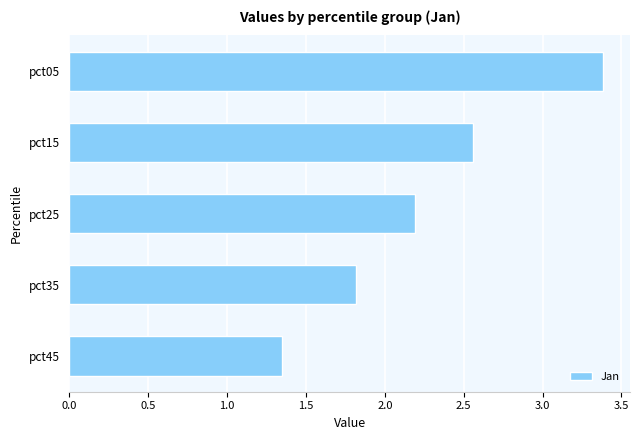

How many data points are less than 2?

2